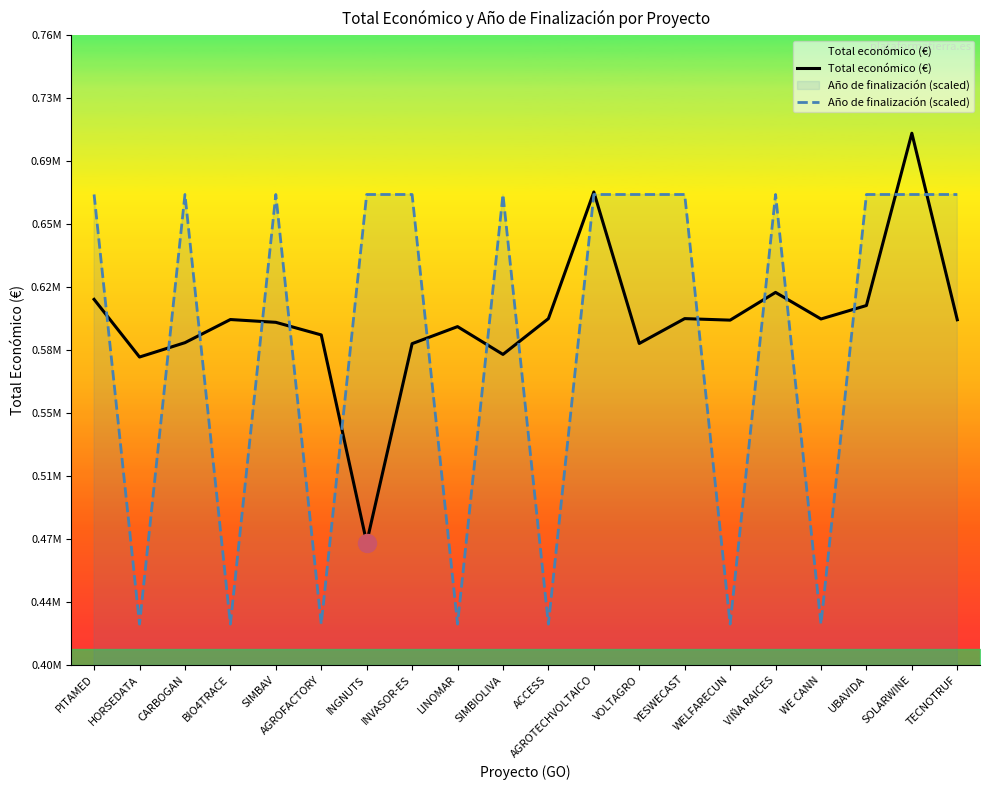

Rank the series by their average value, from highest to lowest.

Total económico (€), Año de finalización (scaled)